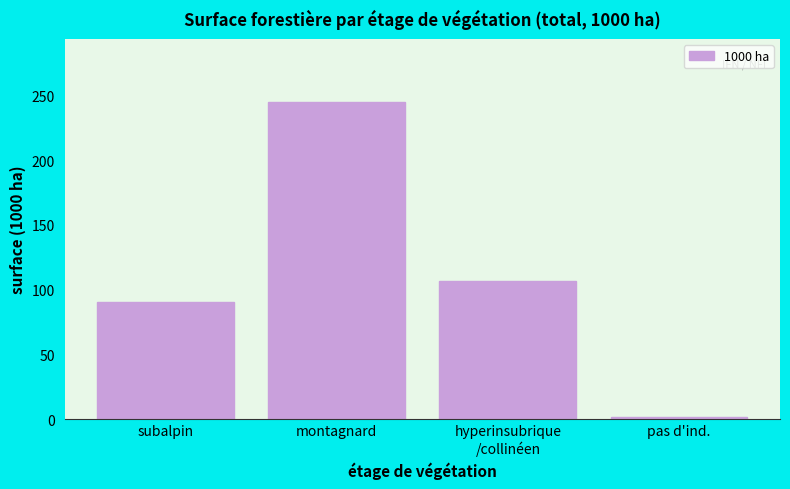

Reading left to right, extract all data points from this chart.

90.4	244.7	106.9	1.4